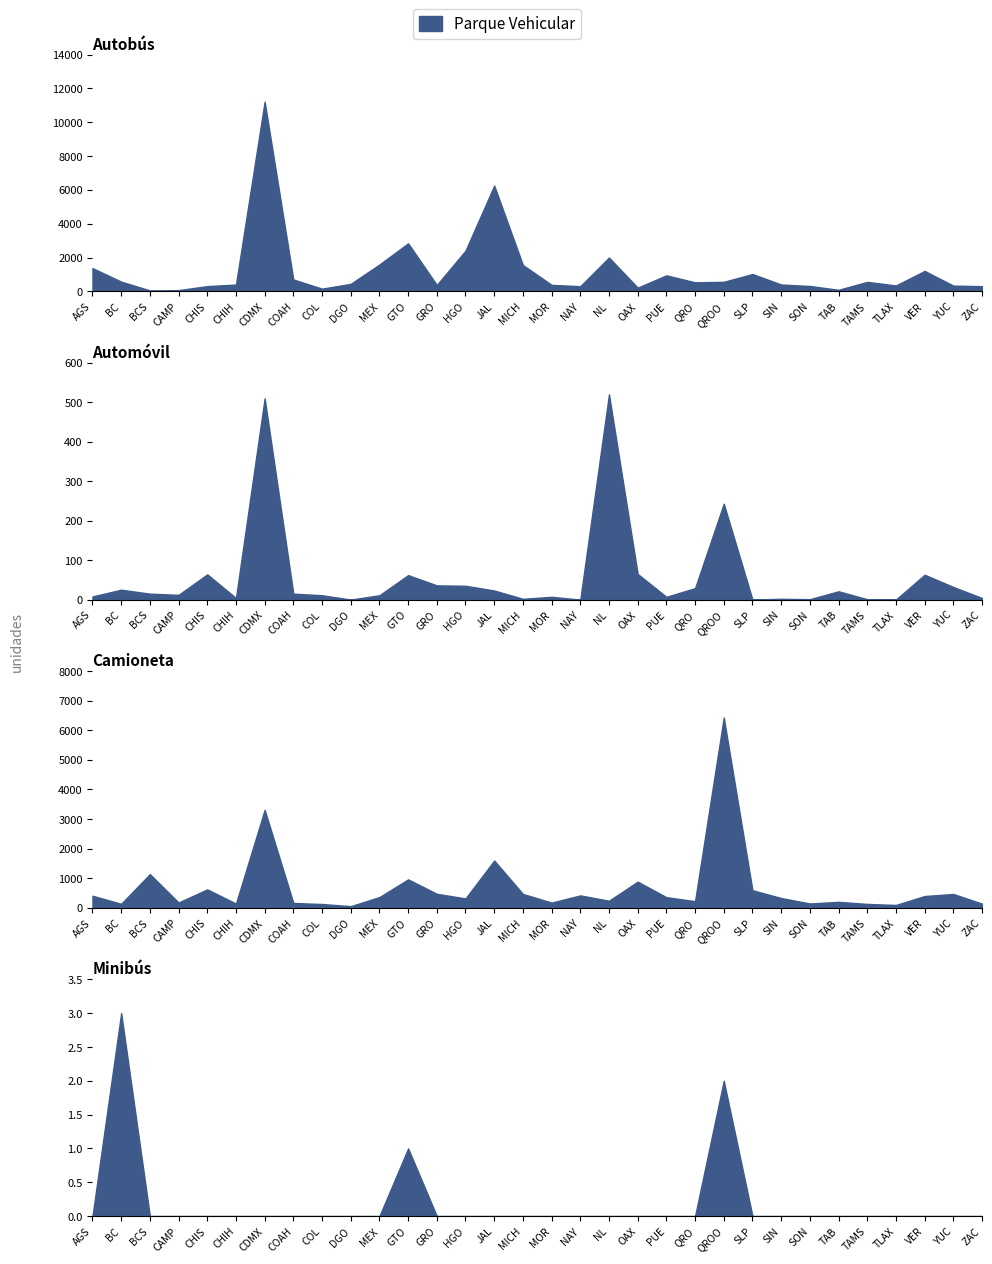

What is the label of the 8th point from the left?

COAH